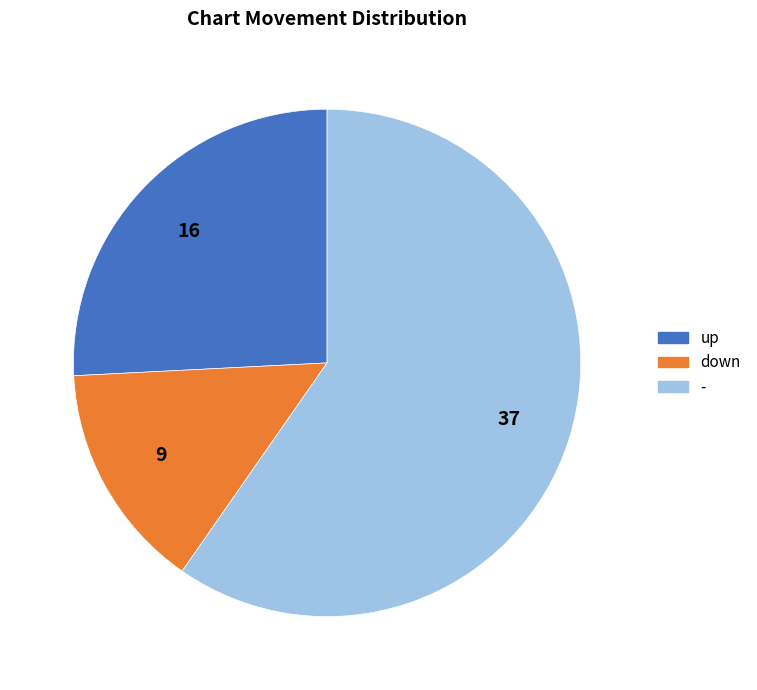

Combined, do - and up account for over 50%?

Yes